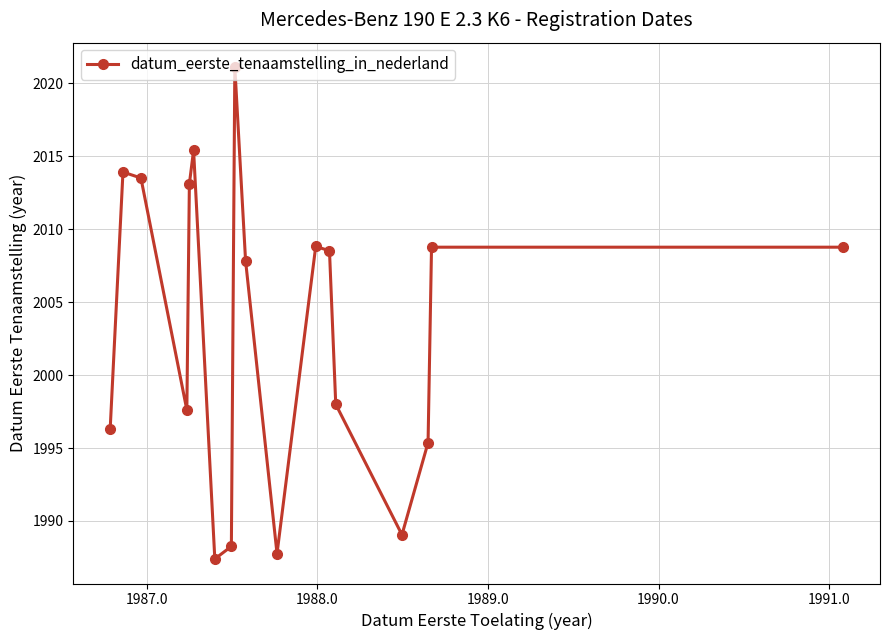

What is the value of the 8th point from the left?

1988.3